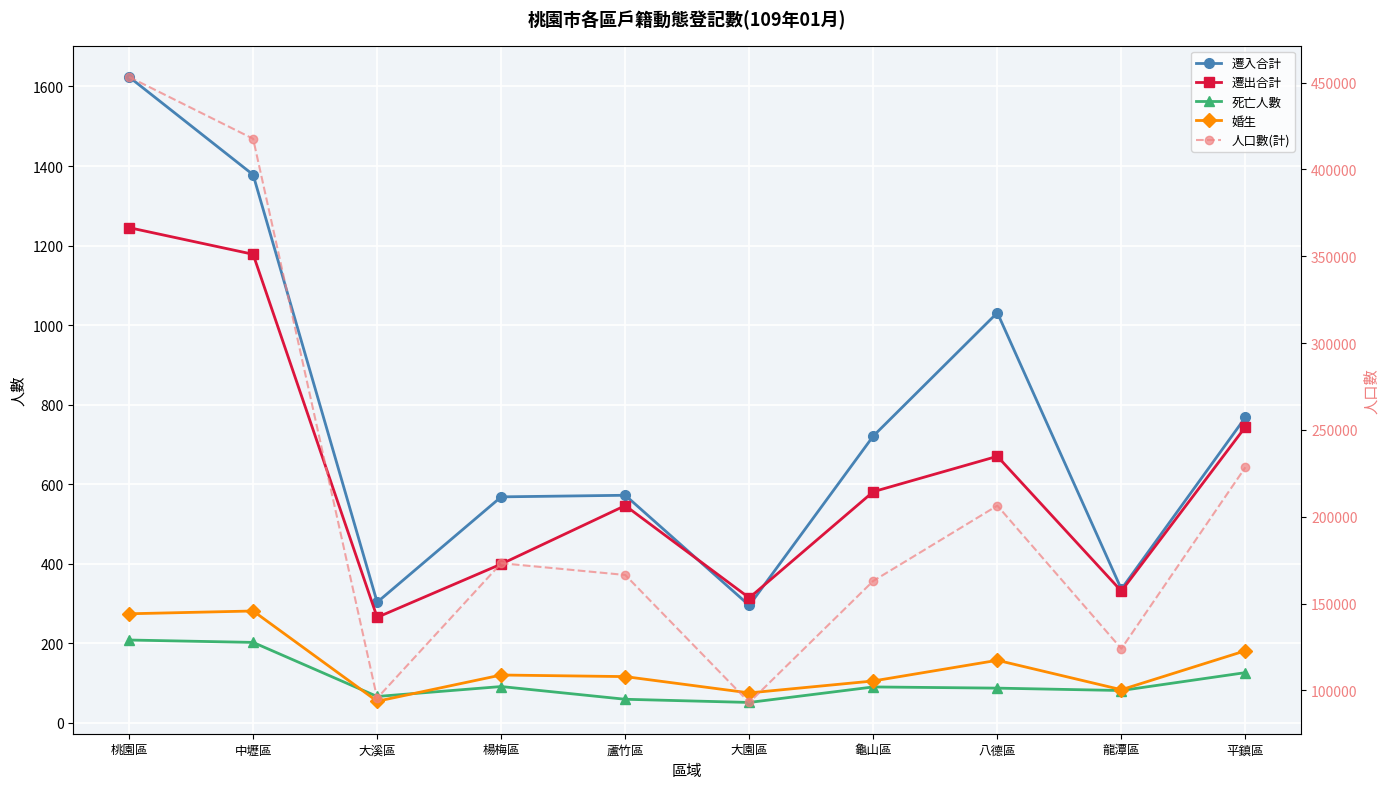

What is the greatest value displayed?

453275